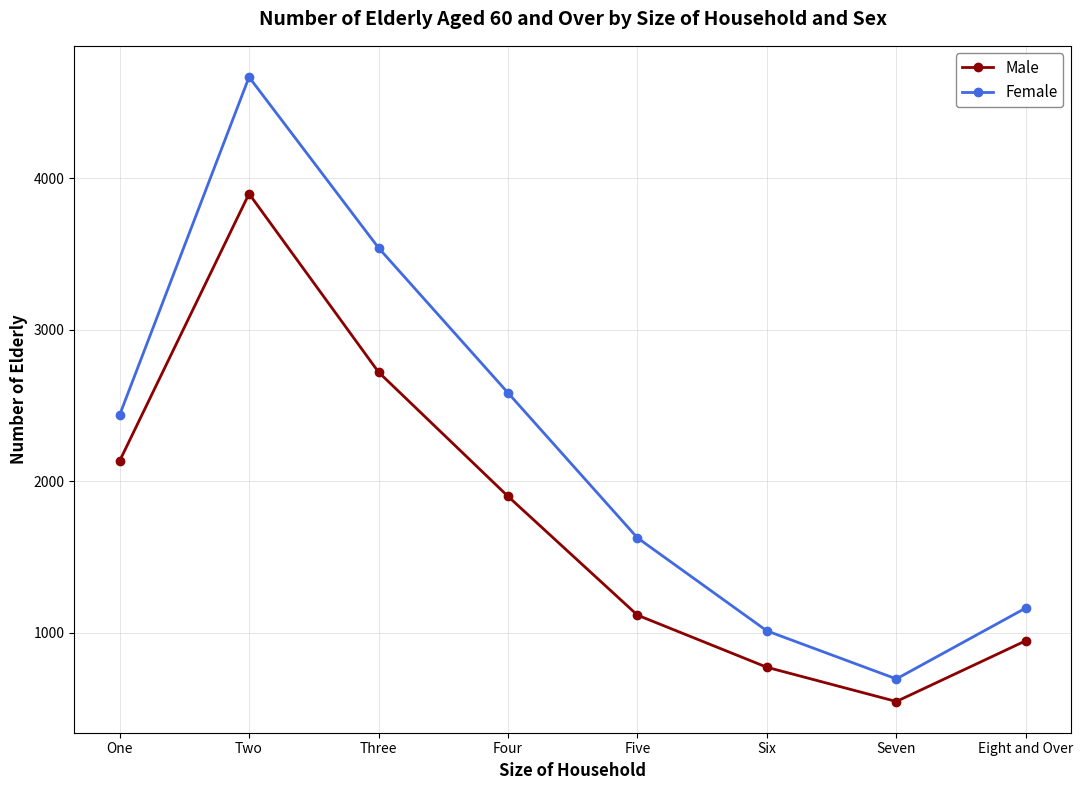

How many distinct data groups are displayed?

2